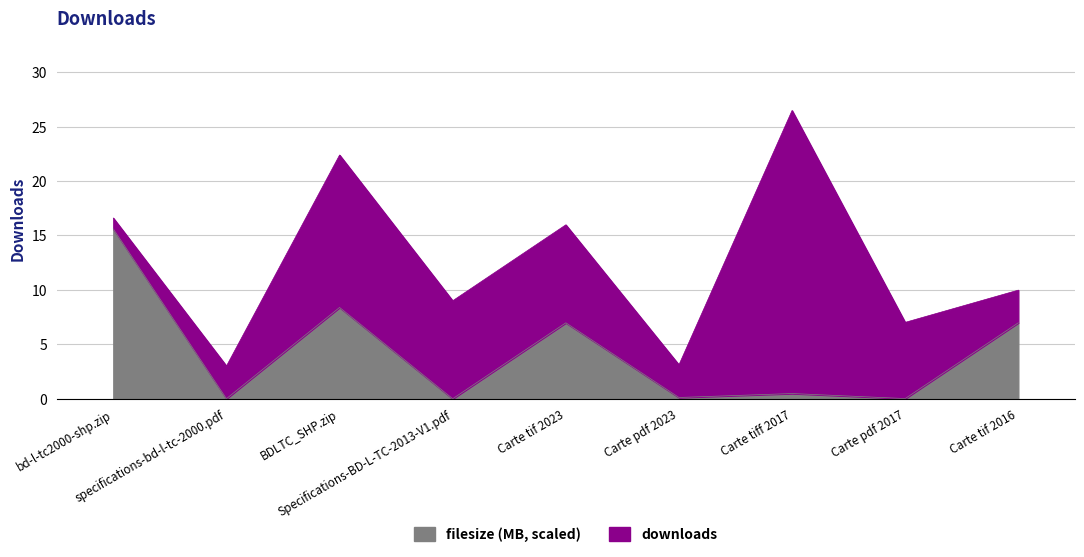

How many points are higher than both their immediate neighbors (excluding endpoints)?

3